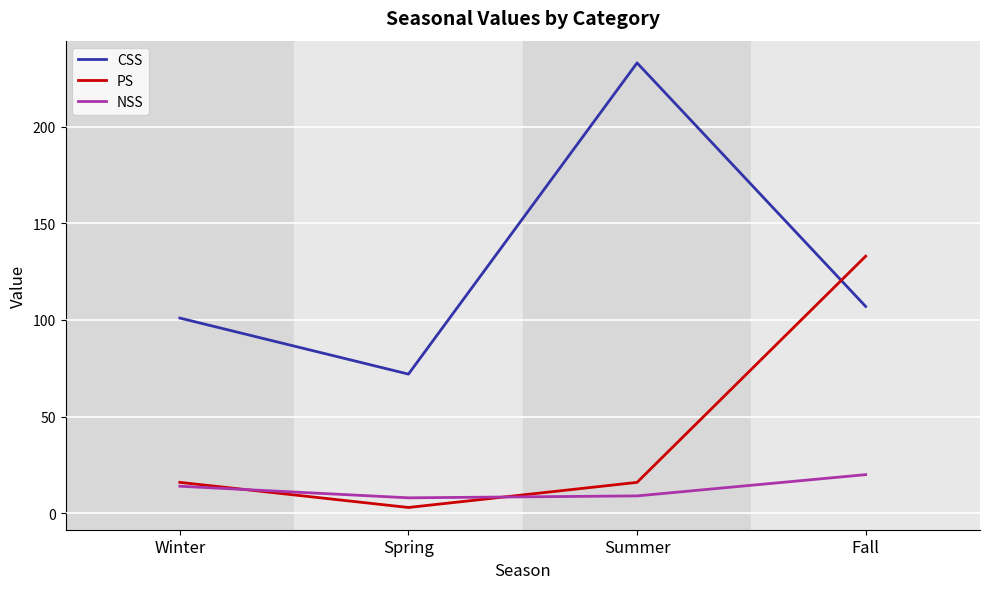

What are all the series names shown in the legend?

CSS, PS, NSS